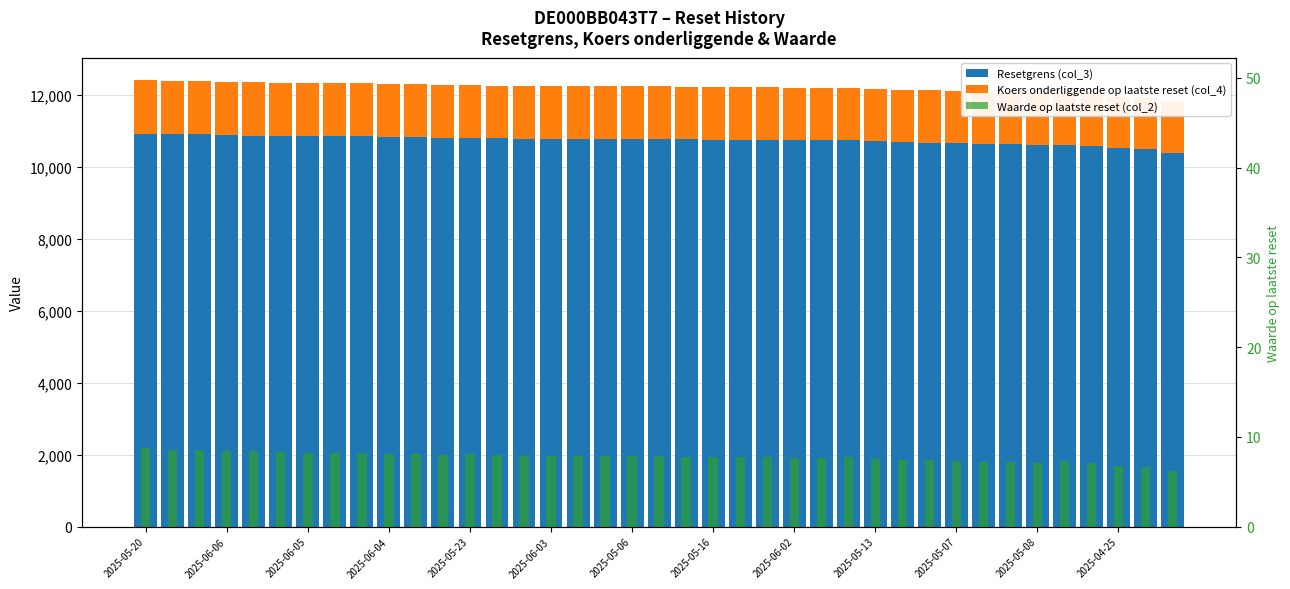

How many values in the Resetgrens (col_3) series are below 10762?

19